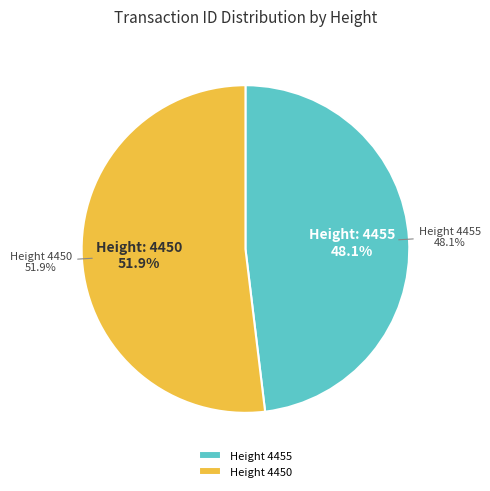

Which category accounts for the majority?

4450